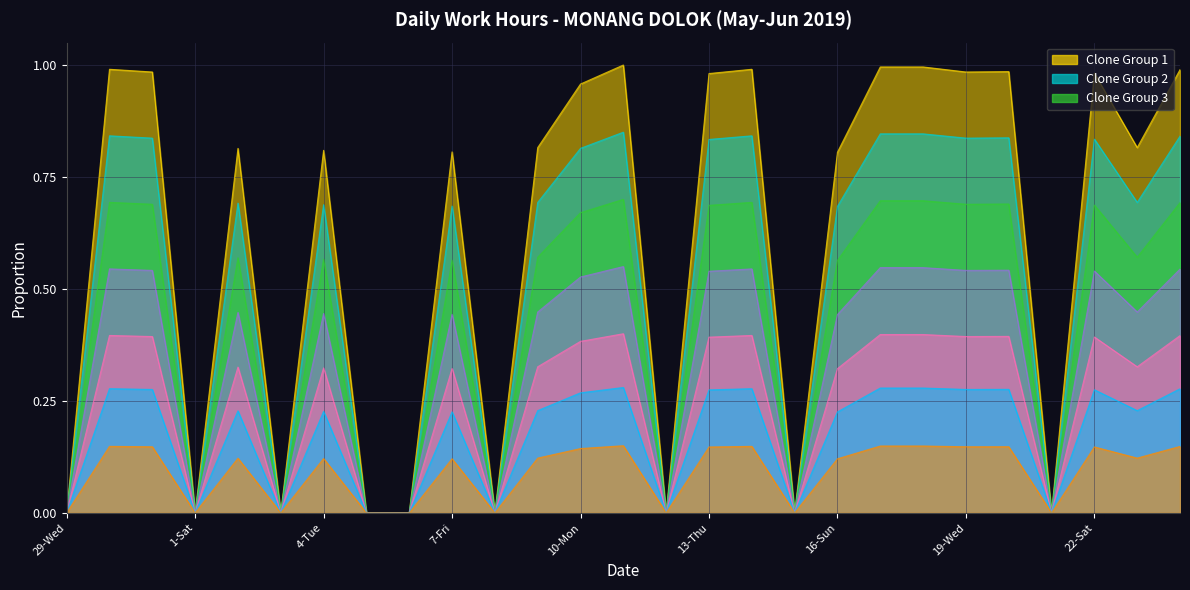

What is the difference between the second highest and minimum values?

1.0